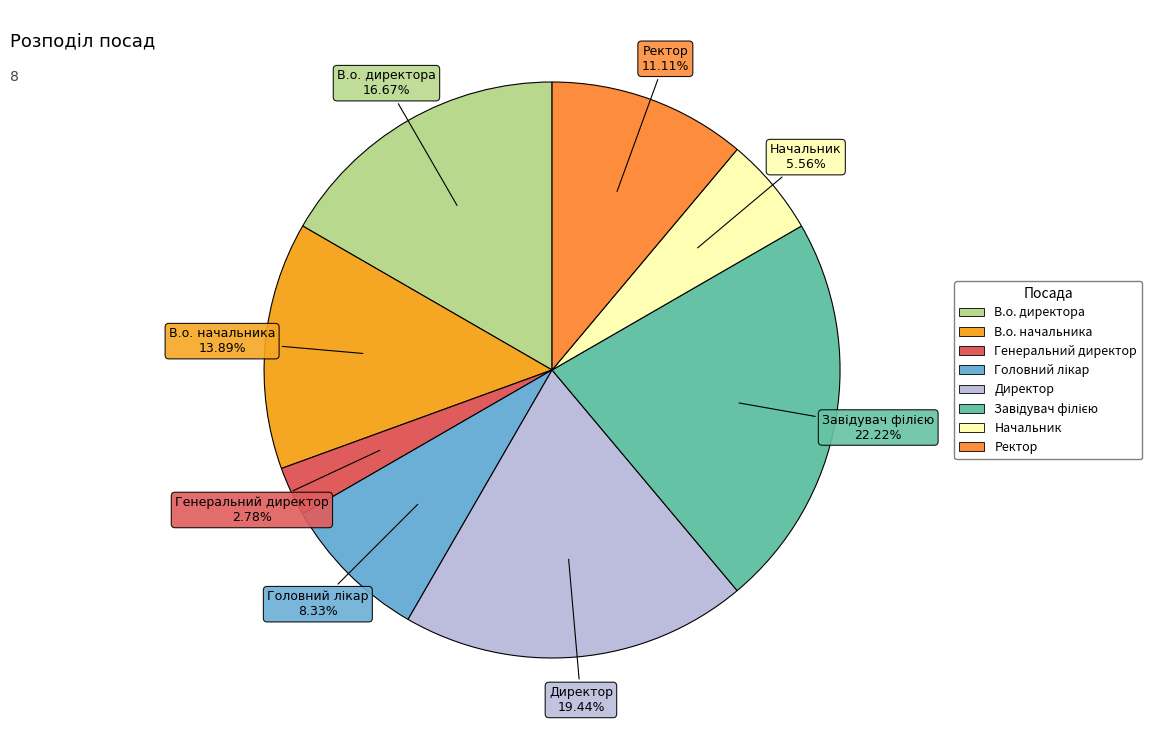

What portion of the pie excludes Генеральний директор?

97.2%